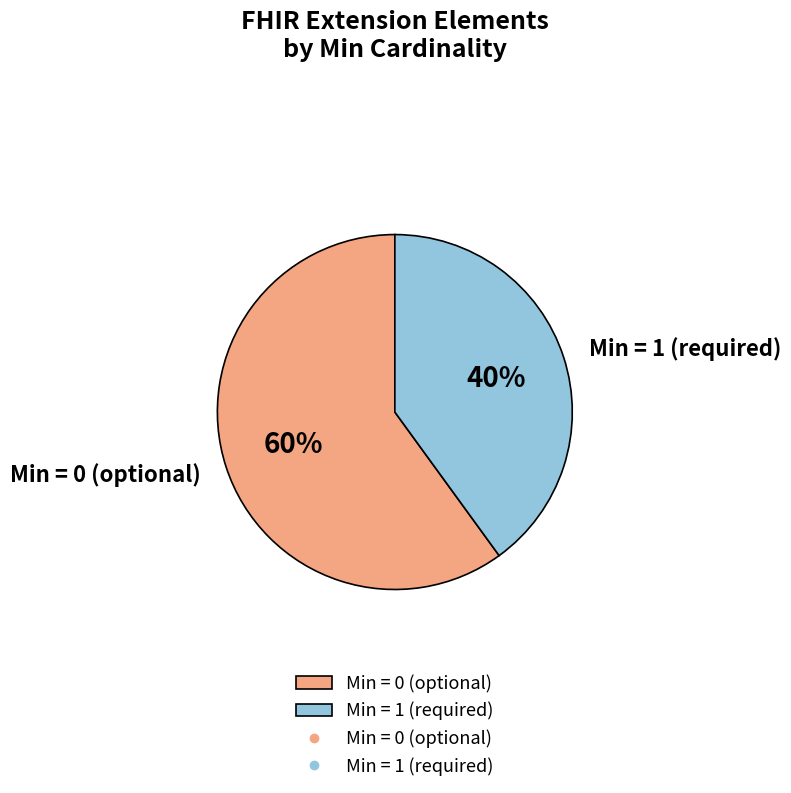

Do Min = 0 (optional) and Min = 1 (required) together represent more than half of the pie?

Yes